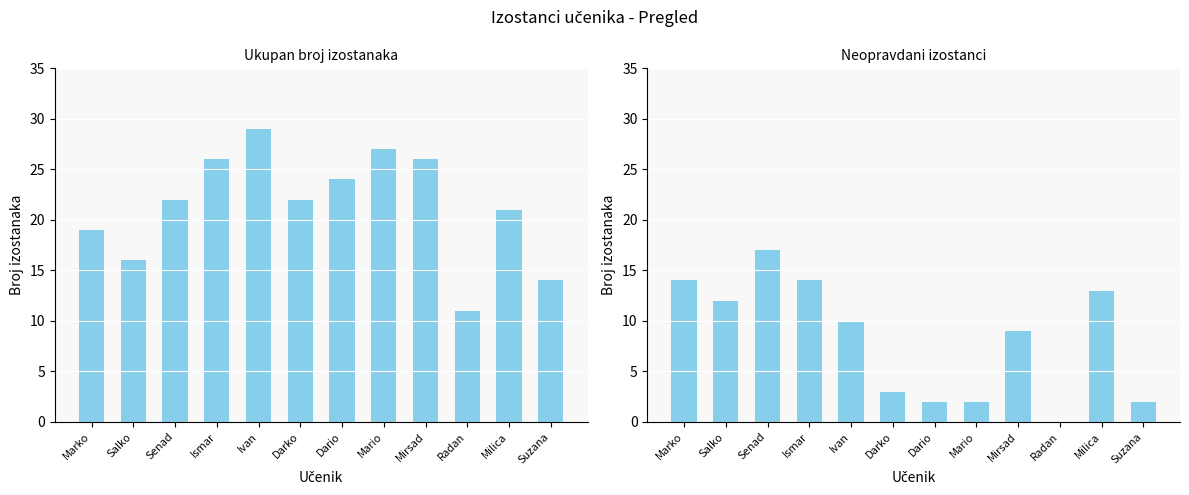

At which category is the sum across all series the highest?

Ismar